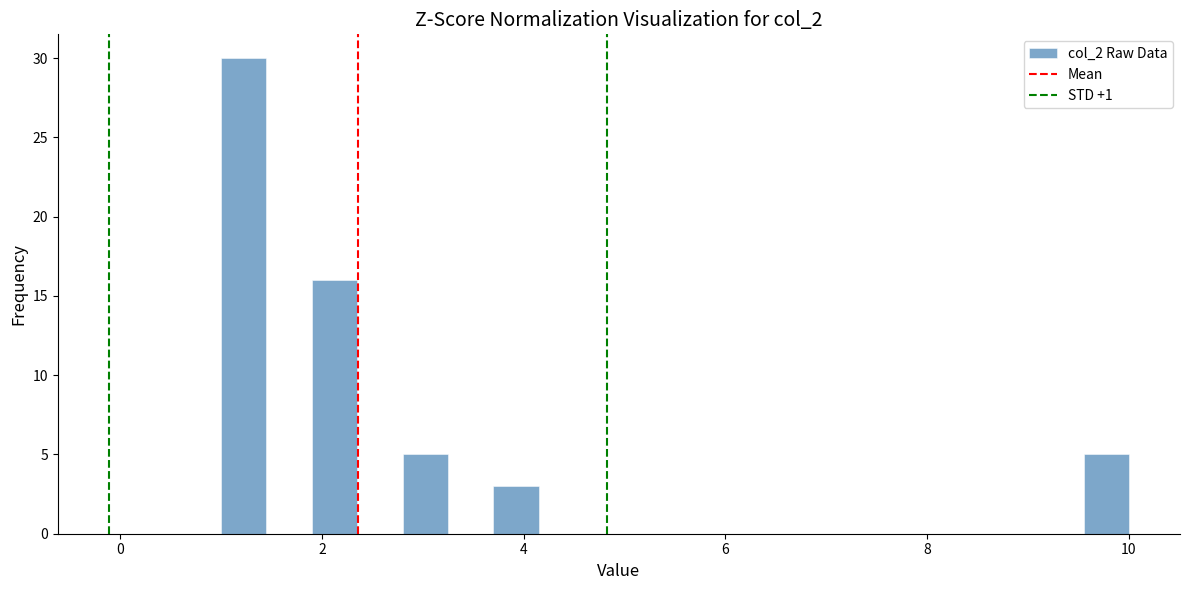

Read against the x-axis, roughly where is the centre of the tallest bar?

1.2